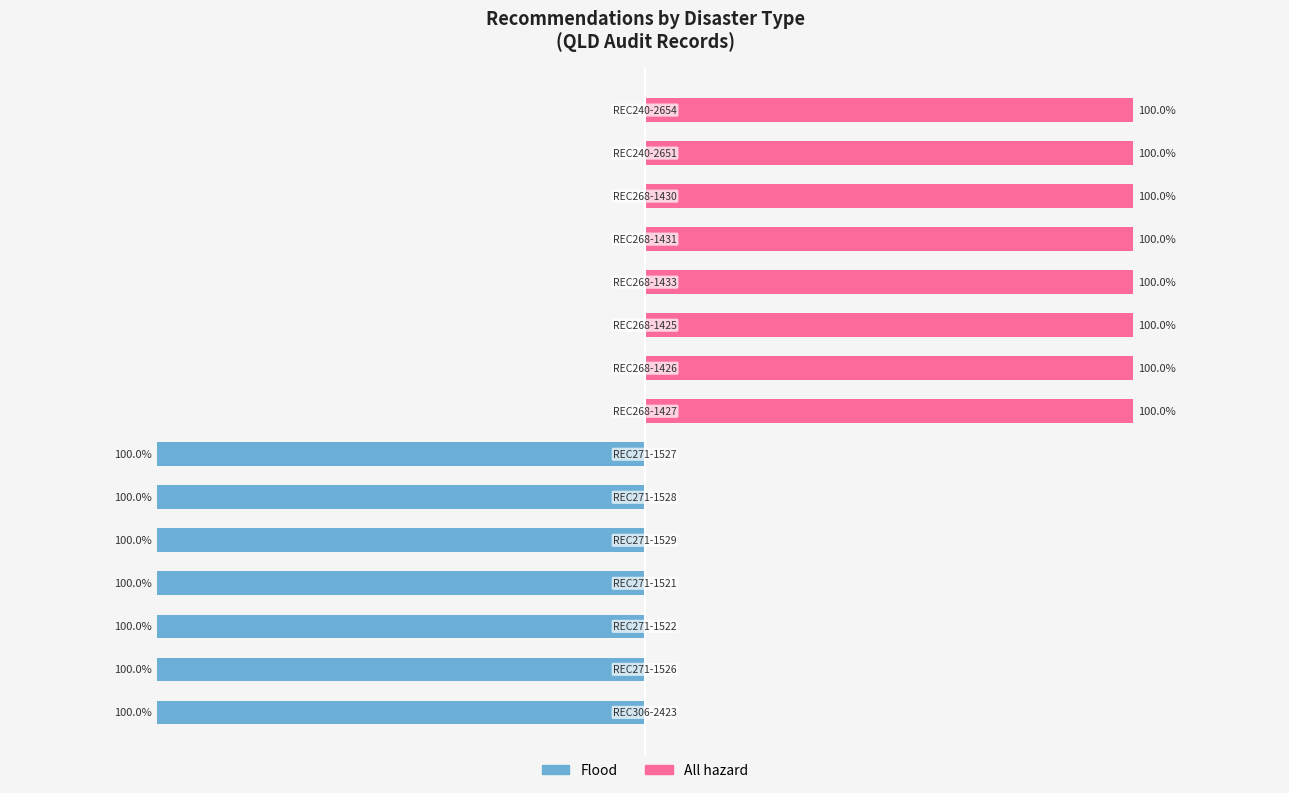

Is it true that Flood equals -151 at 6?

False